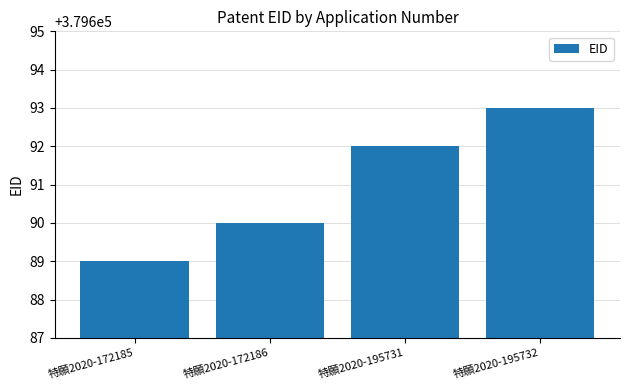

Reading right to left, what are all the values shown in this chart?

379693	379692	379690	379689